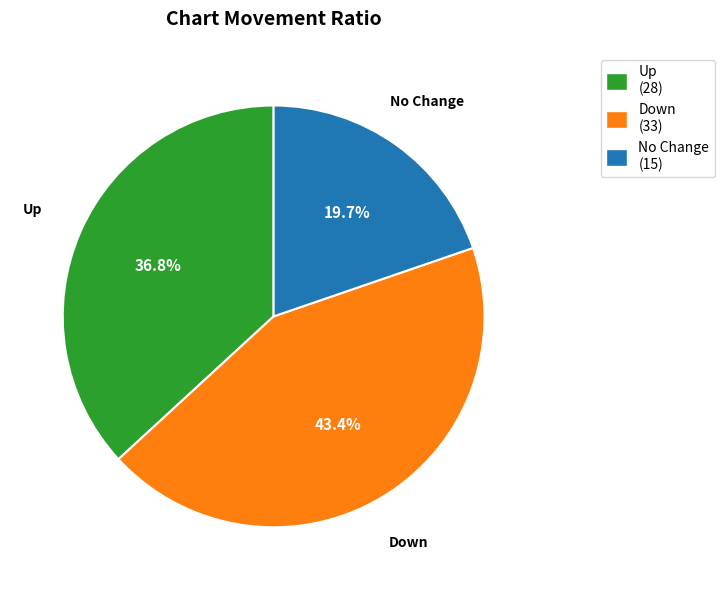

Combined, do No Change and Up account for over 50%?

Yes